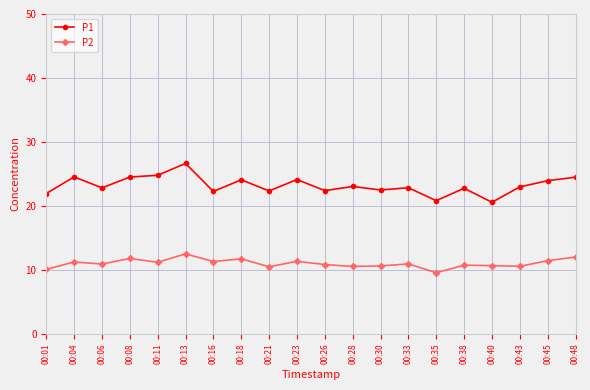

Which category has the highest value in the P2 series?

00:13